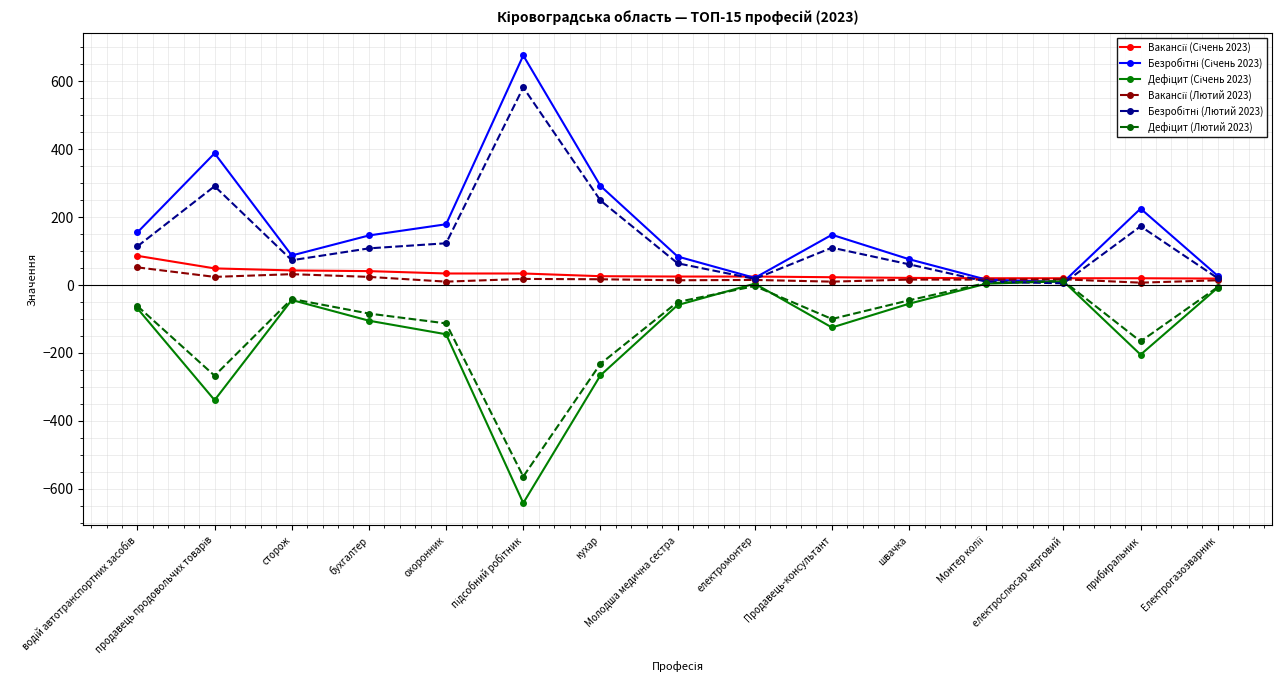

What is the label of the 8th point from the left?

Молодша медична сестра